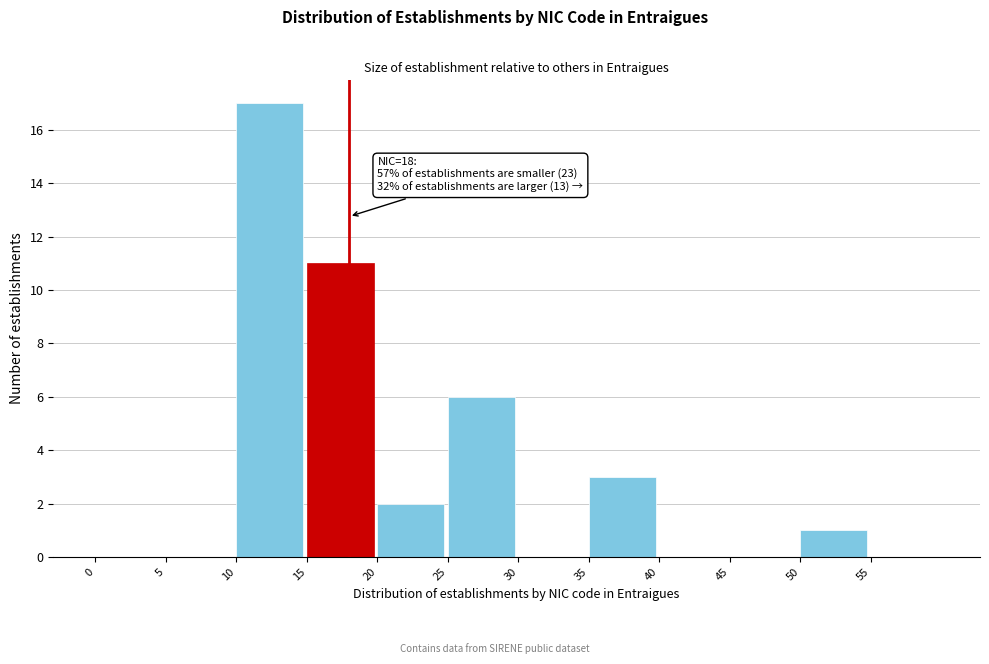

Which range on the x-axis has the tallest bar?

10 to 15